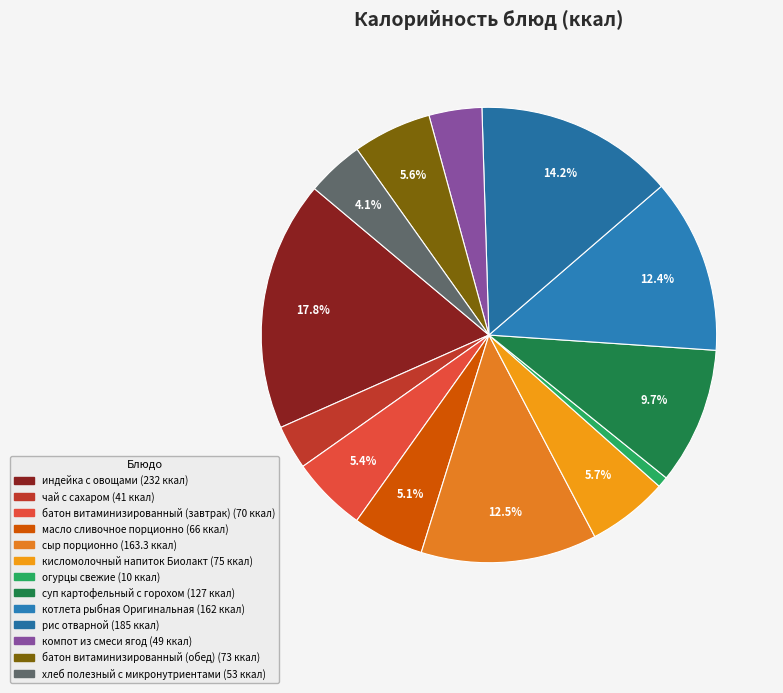

What is the largest slice in the pie chart?

индейка с овощами